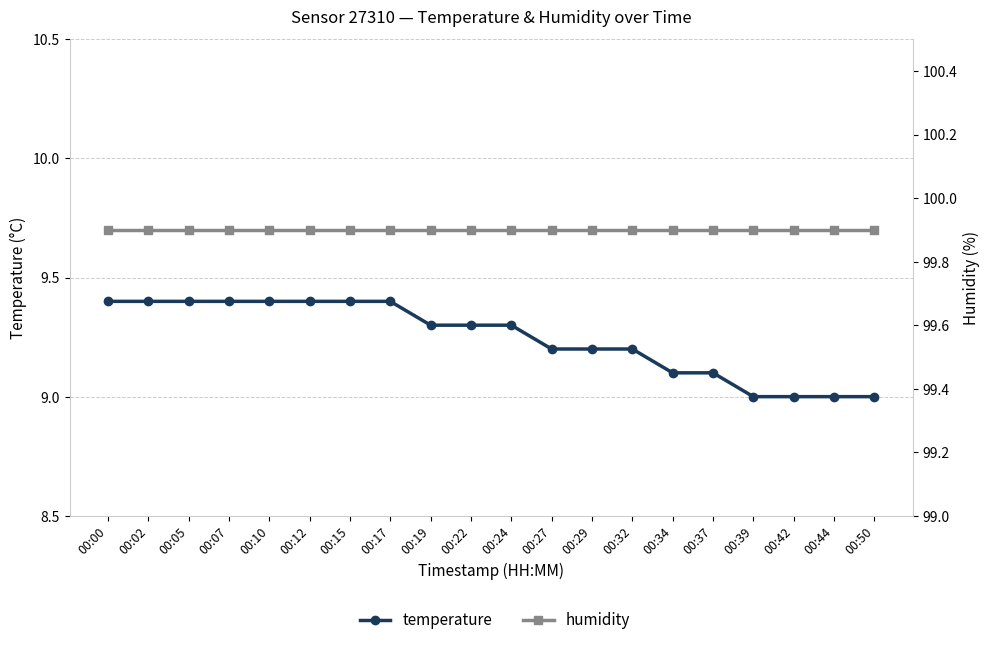

Is the value of humidity at 00:29 greater than the value of temperature at 00:32?

Yes